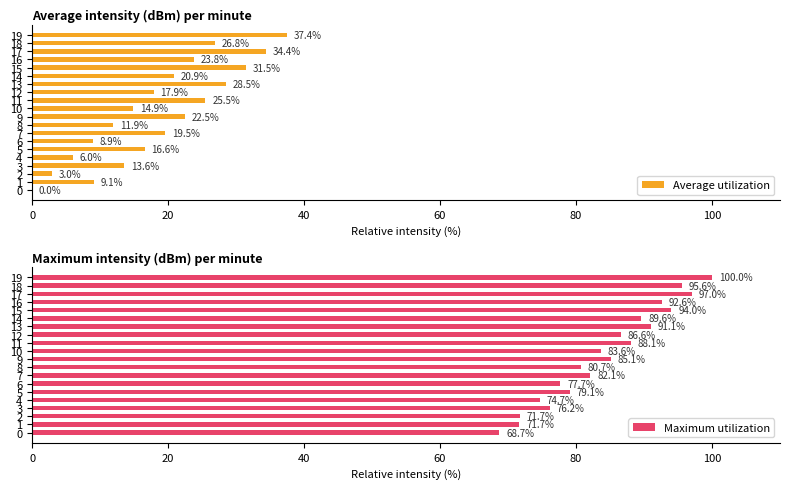

Which series has the largest total across all categories?

Maximum utilization